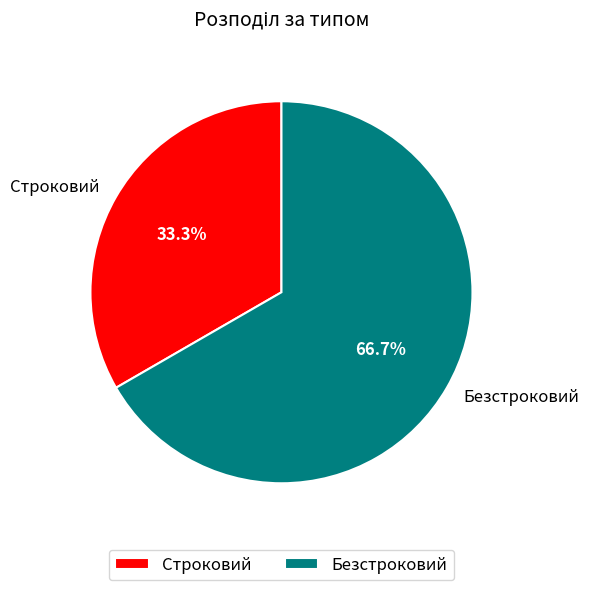

To the nearest percent, what percentage of the pie is Безстроковий?

67%